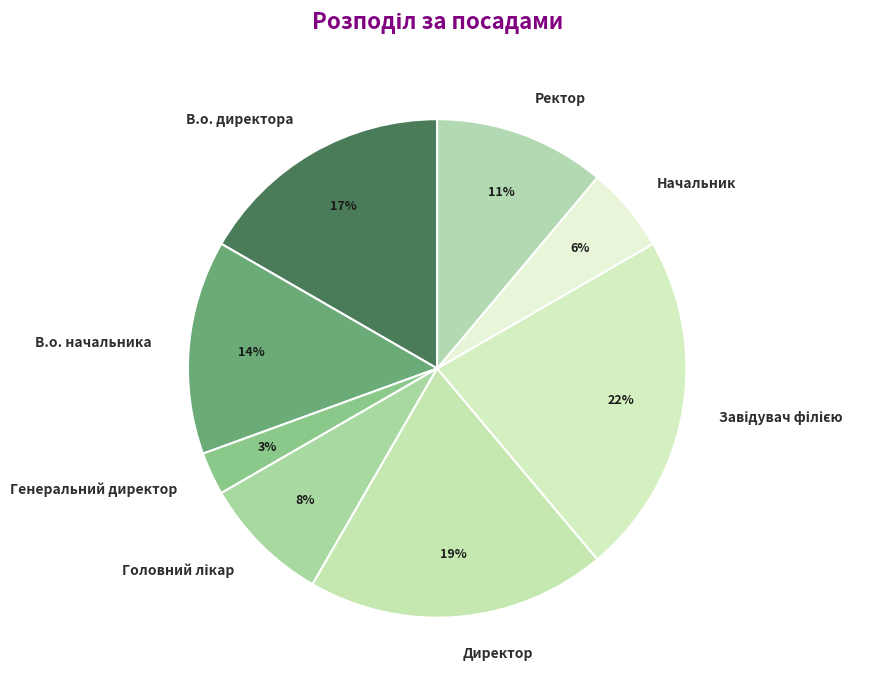

Which category has the smallest portion of the pie?

Генеральний директор